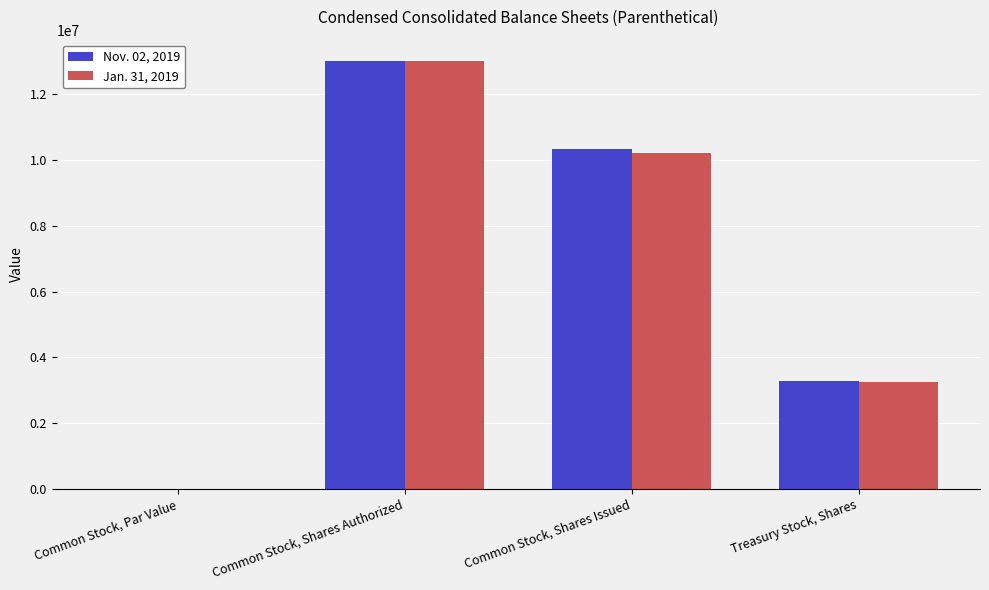

How many Jan. 31, 2019 values are between 3261672 and 13000000?

3